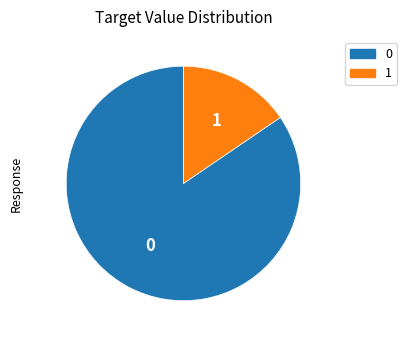

Is there any slice that represents more than half of the pie?

Yes